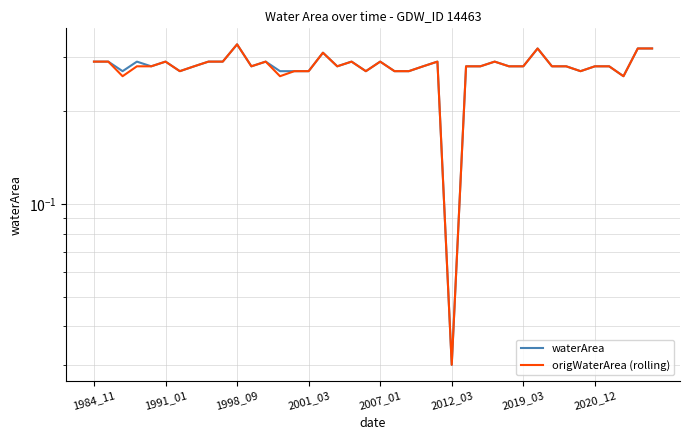

Is this an area chart (filled region under the line)?

No